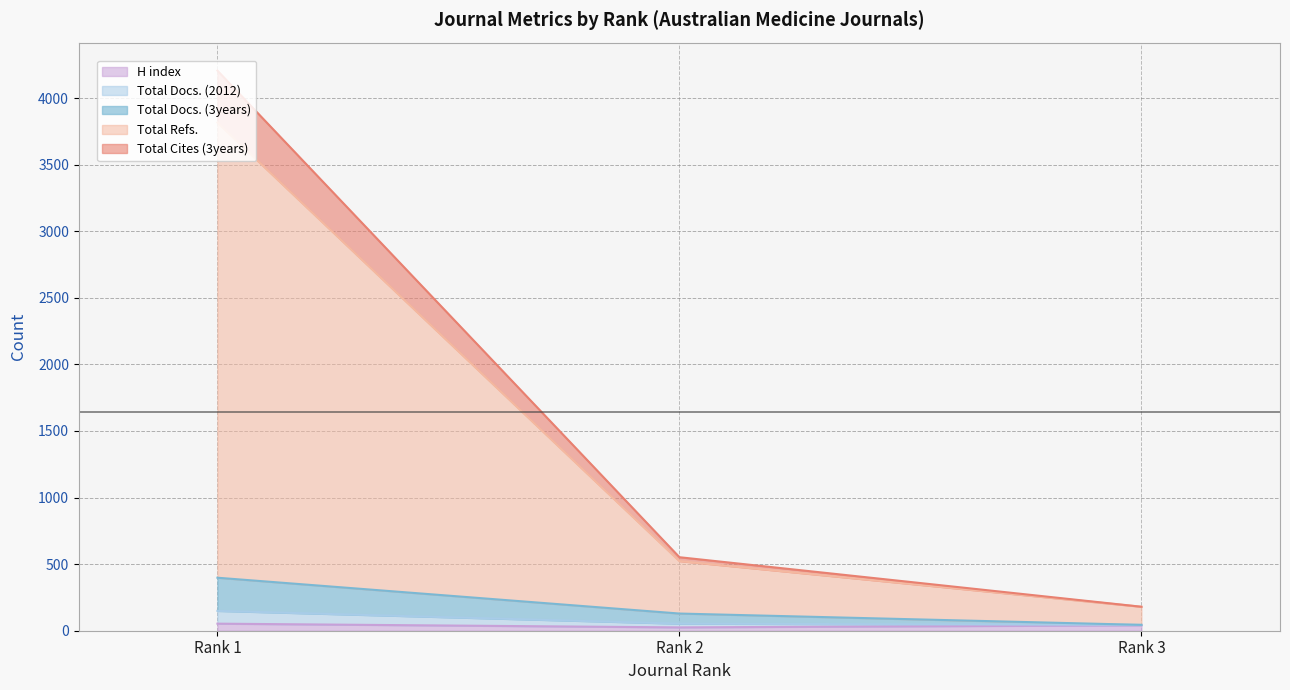

At which category is the sum across all series the highest?

Rank 1